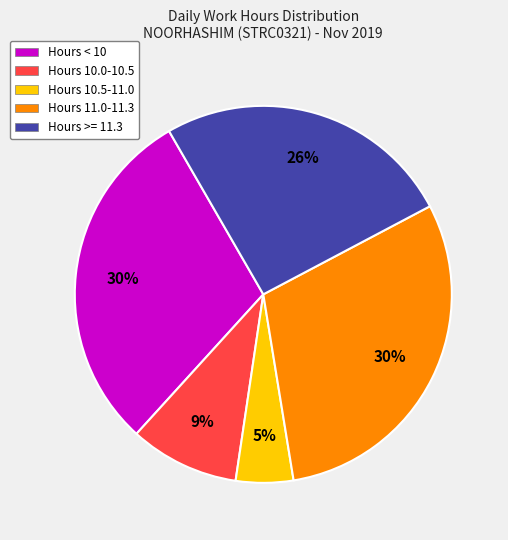

Is it true that Hours 10.0-10.5 is 9% of the pie?

True